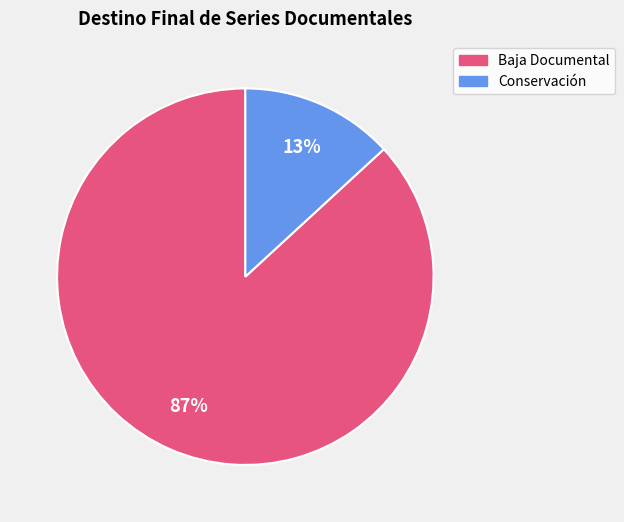

How many slices are in this pie chart?

2